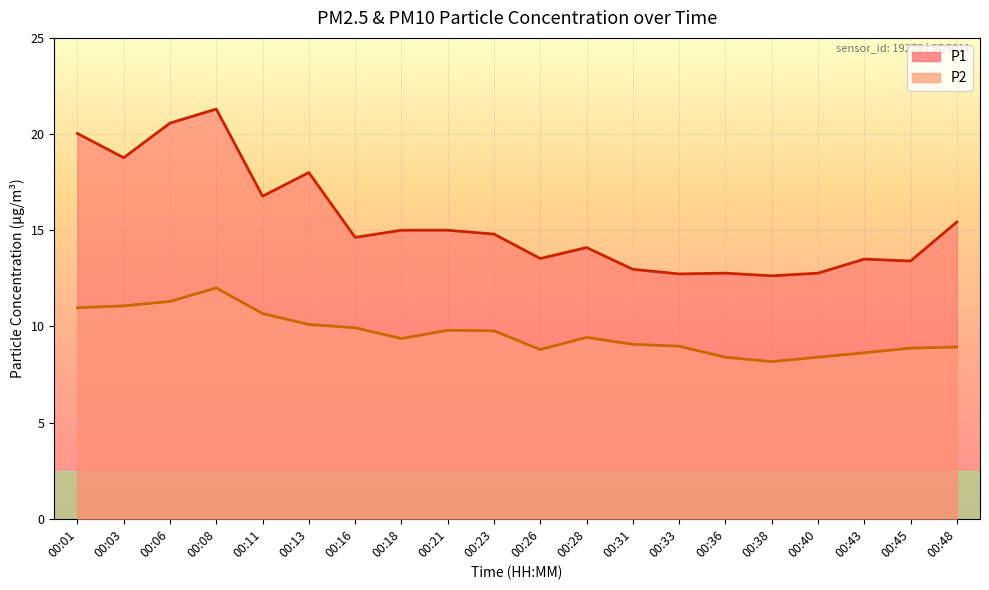

What is the spread (max minus min) of values at 00:01?

9.1